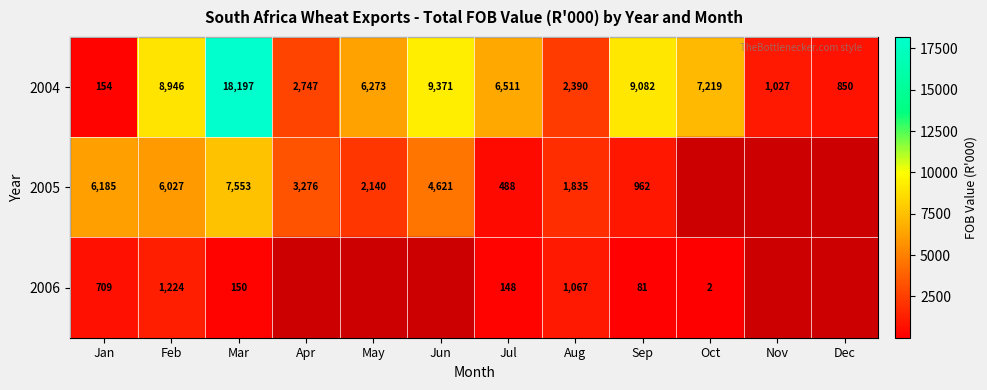

True or false: 2005 has a value of 488 at Jul.

True